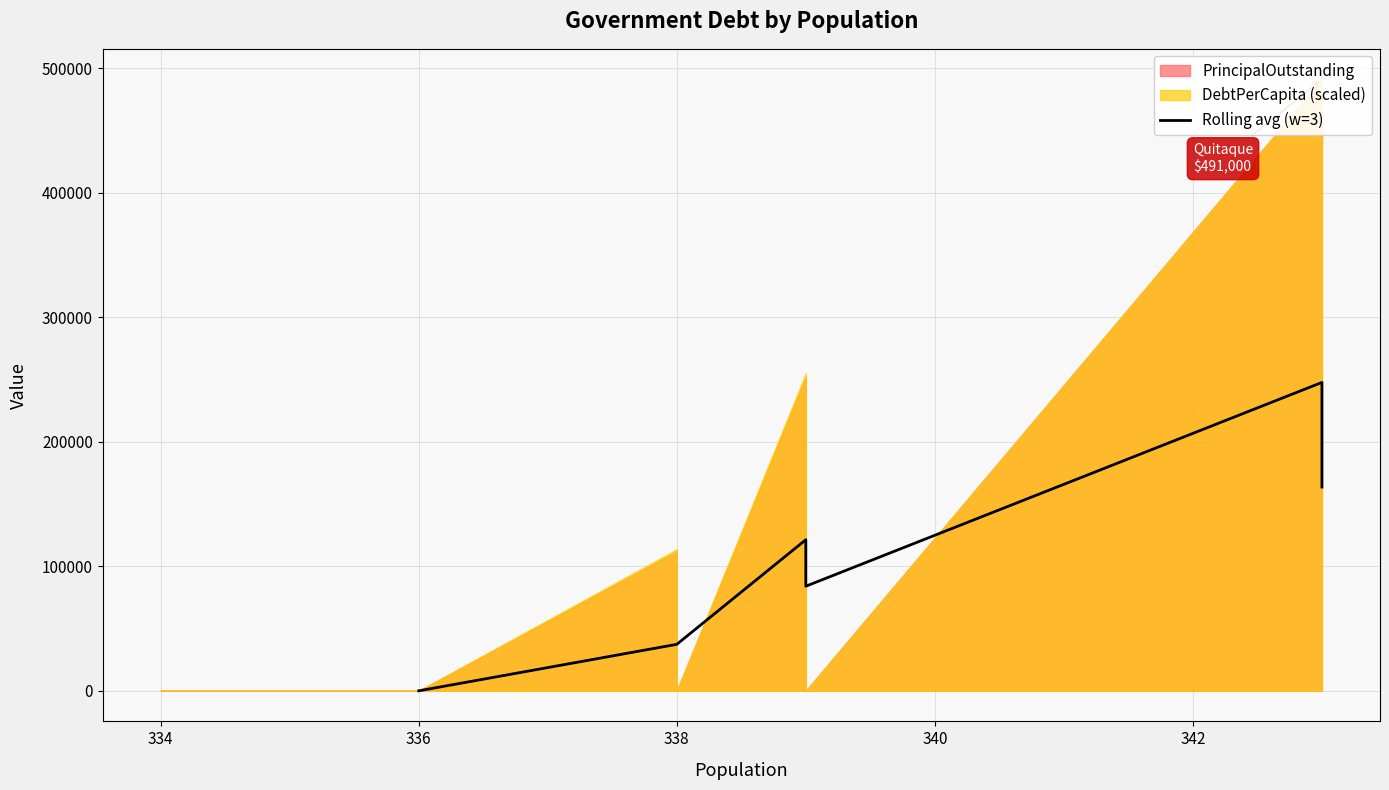

What is the change in value from 334 to 344?

+126333.3